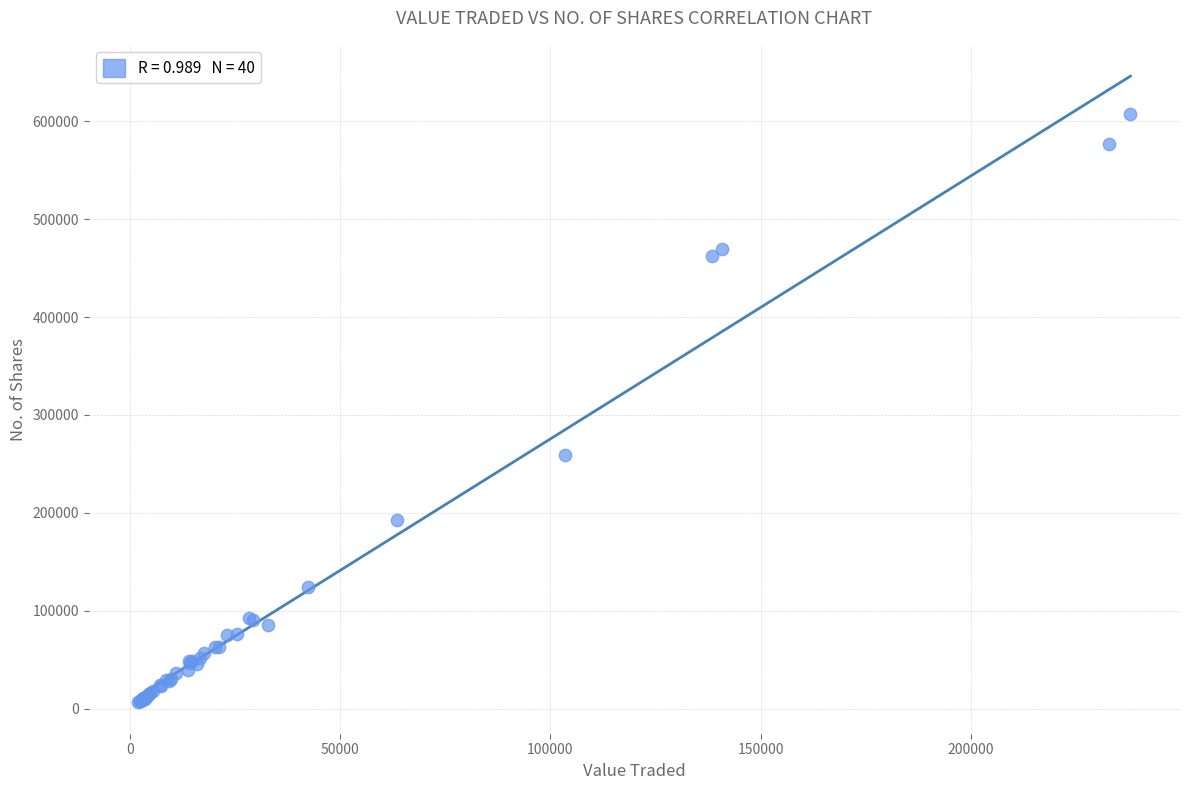

What Y value in the scatter plot is closest to 307129?

259595